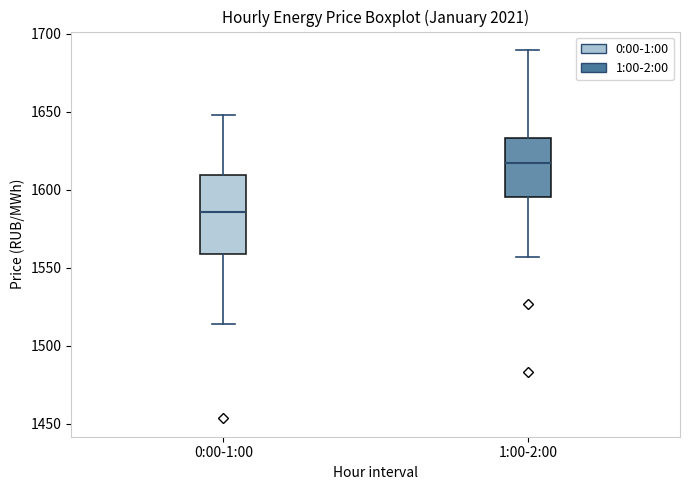

Which box's median line is the lowest?

0:00-1:00